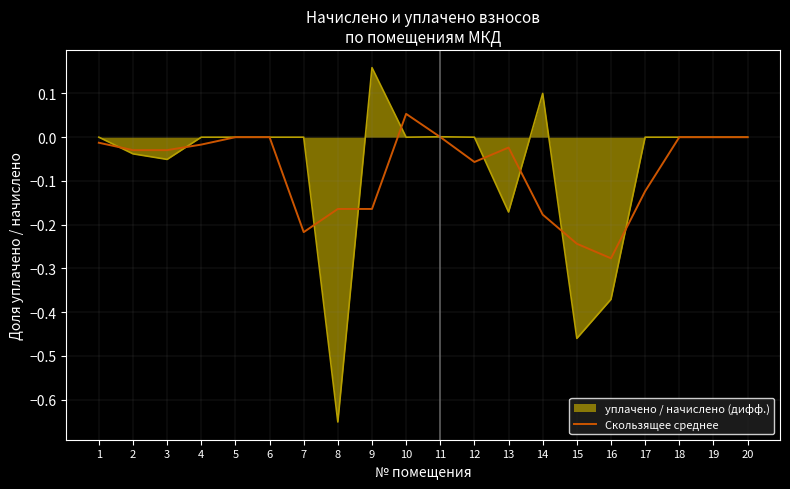

At which category does the chart reach its minimum across all series?

8